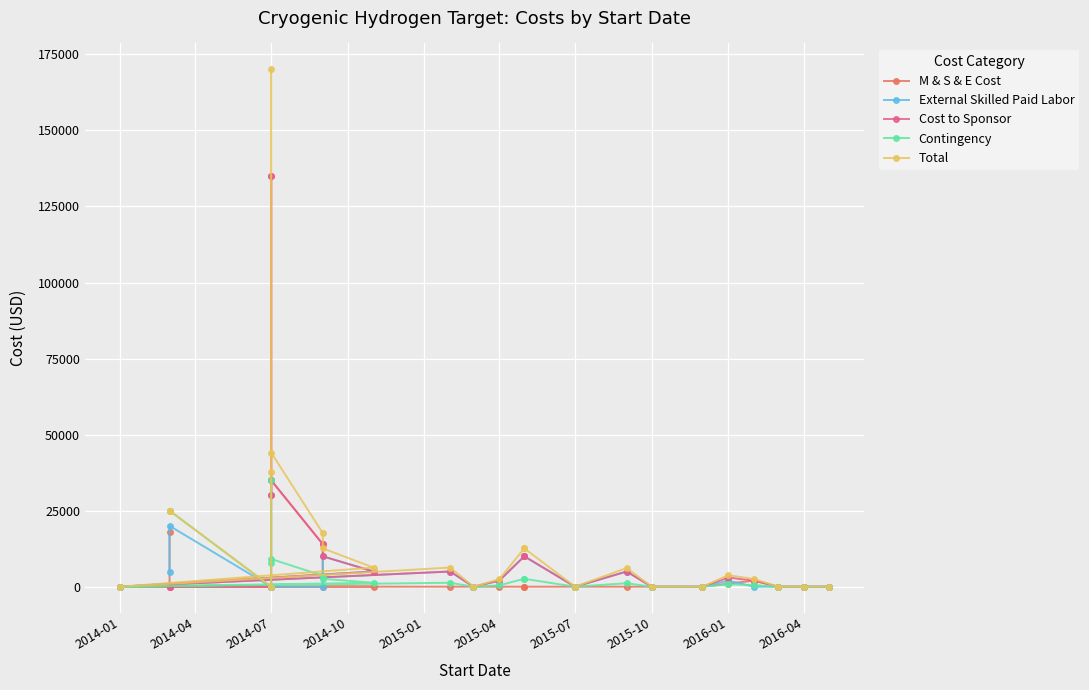

True or false: Total and Cost to Sponsor cross at least once.

False